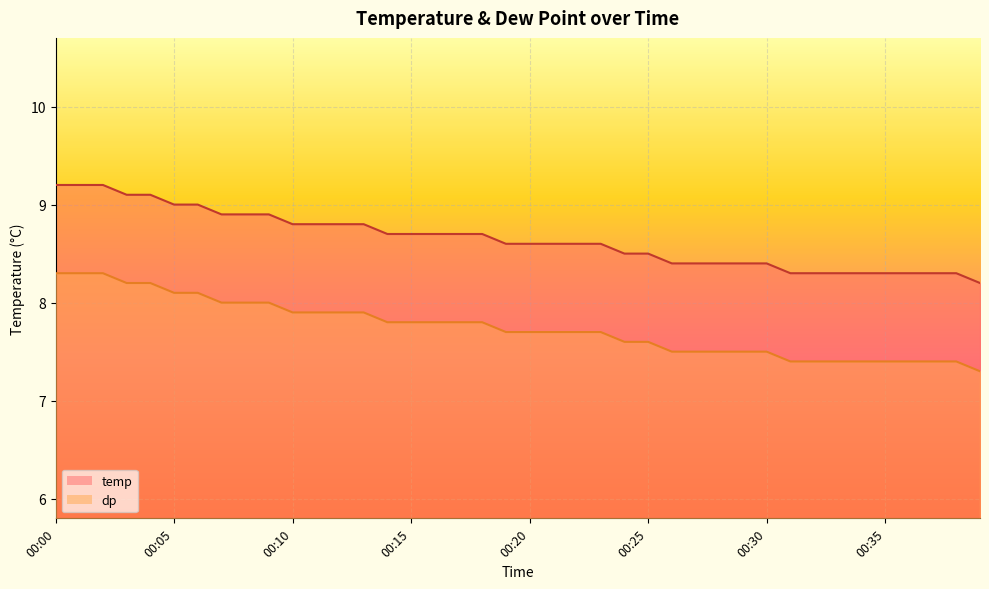

At which category does the chart reach its minimum across all series?

00:39